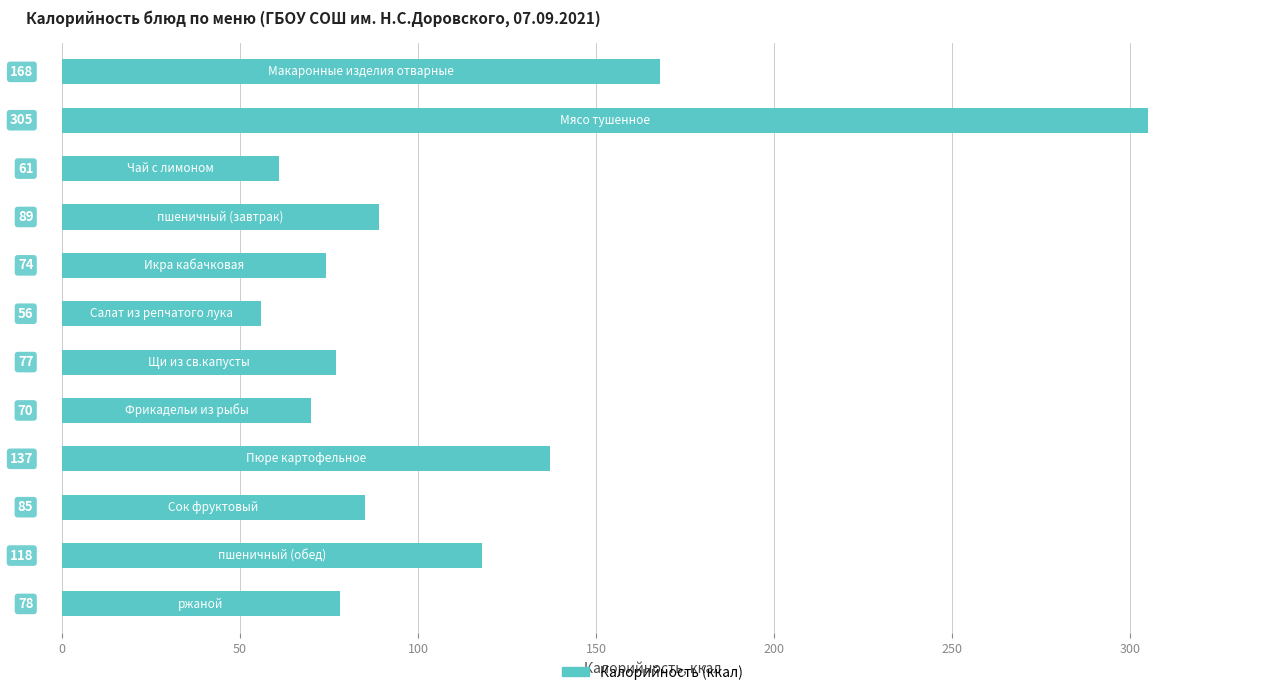

What is the greatest value displayed?

305